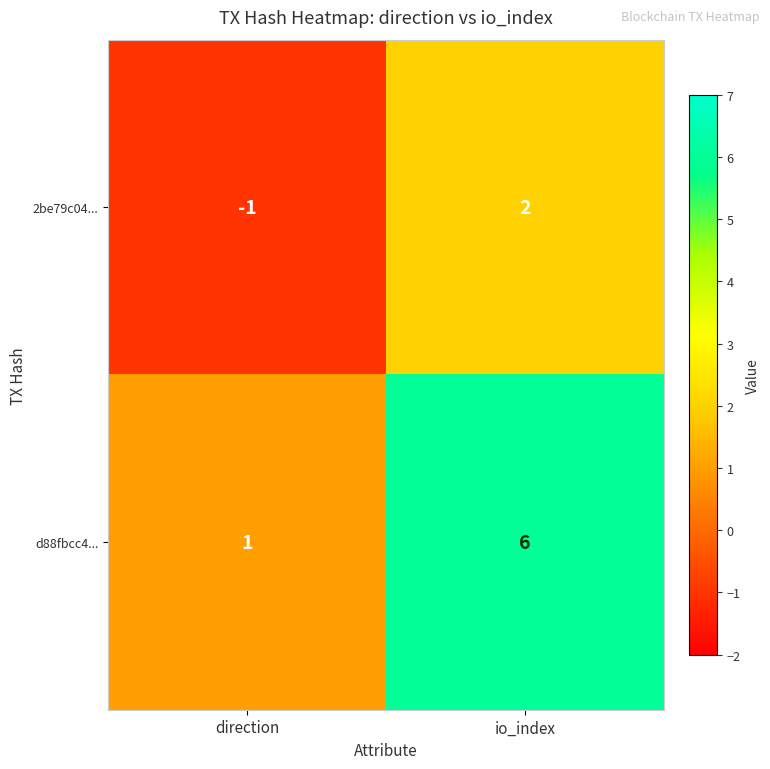

Which series changed the most between direction and io_index?

d88fbcc4...